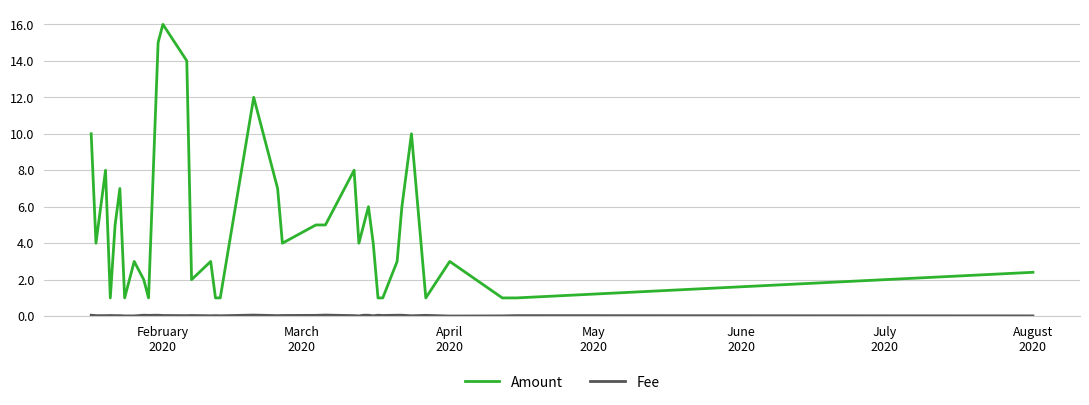

What is the lowest value of the Amount series?

1.0